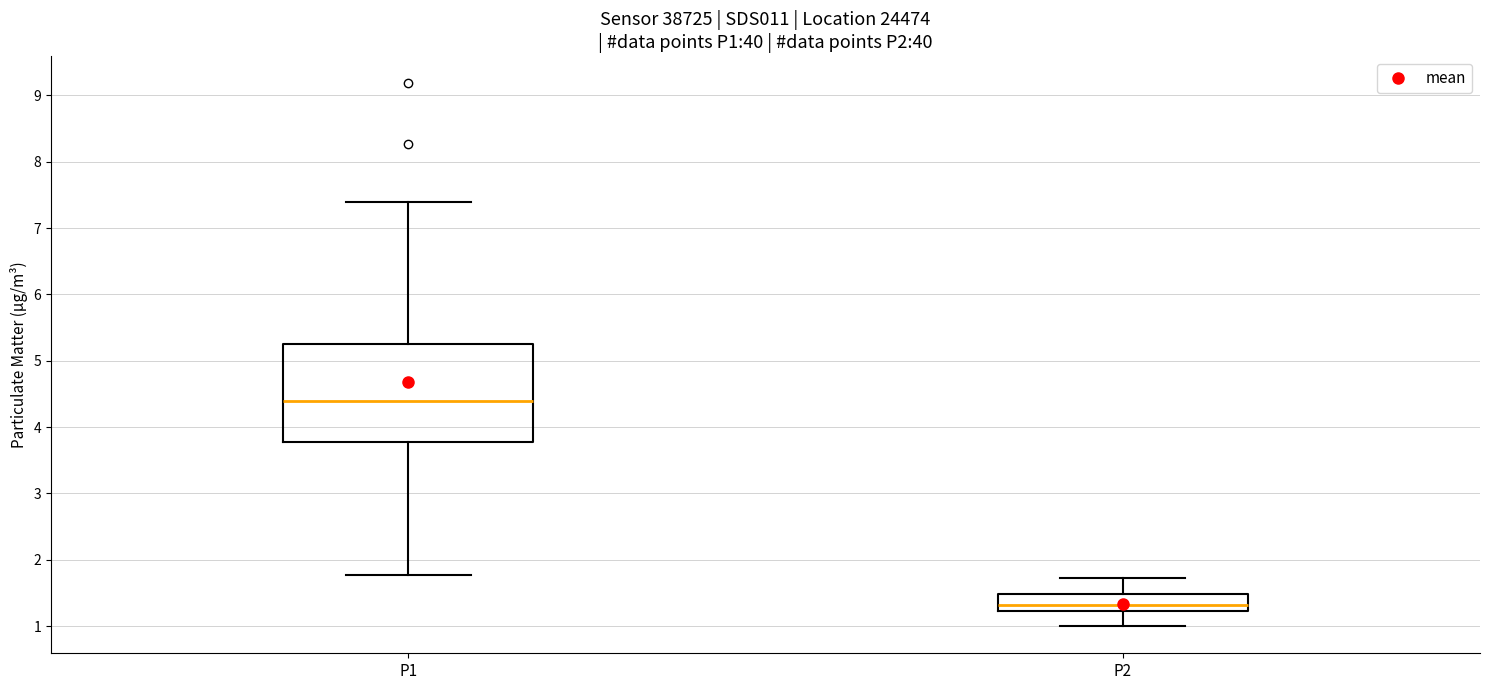

Which box has the lowest median line?

P2